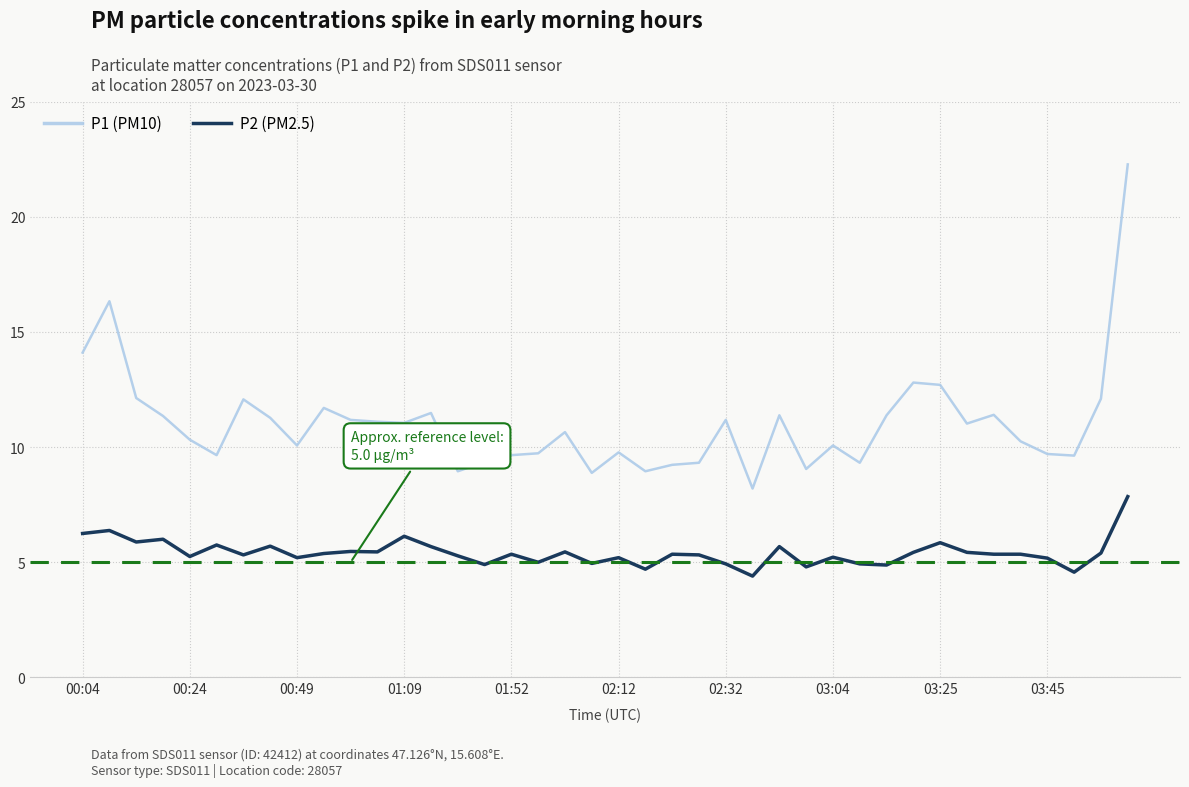

What are all the series names shown in the legend?

P1 (PM10), P2 (PM2.5)